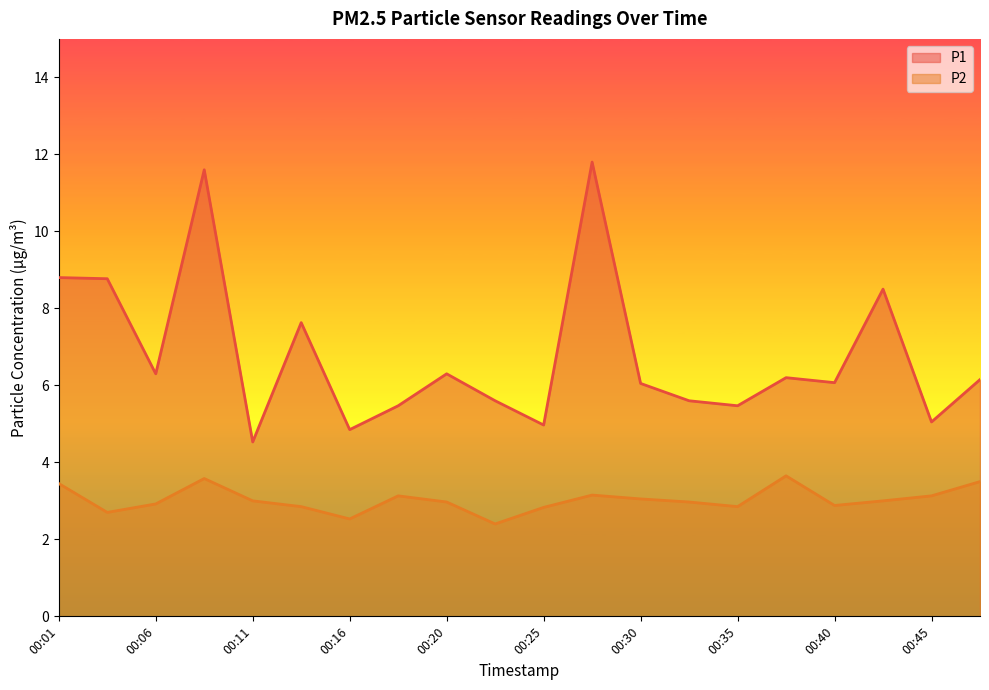

Is it true that P2 equals 4.9 at 00:28?

False